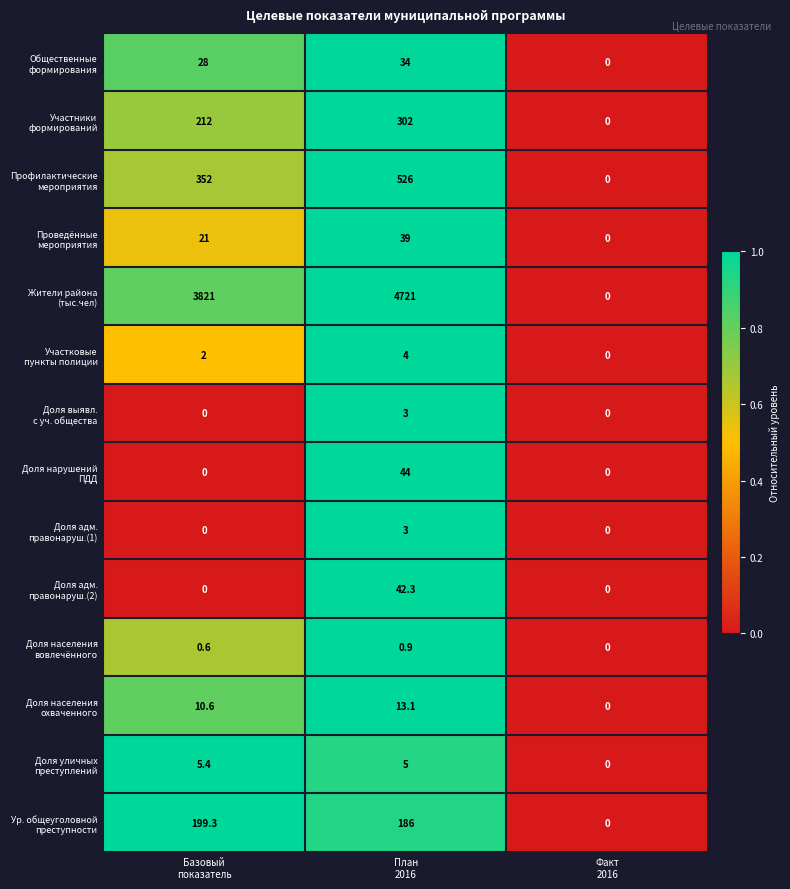

What is the total value across all series at Базовый
показатель?

4651.9